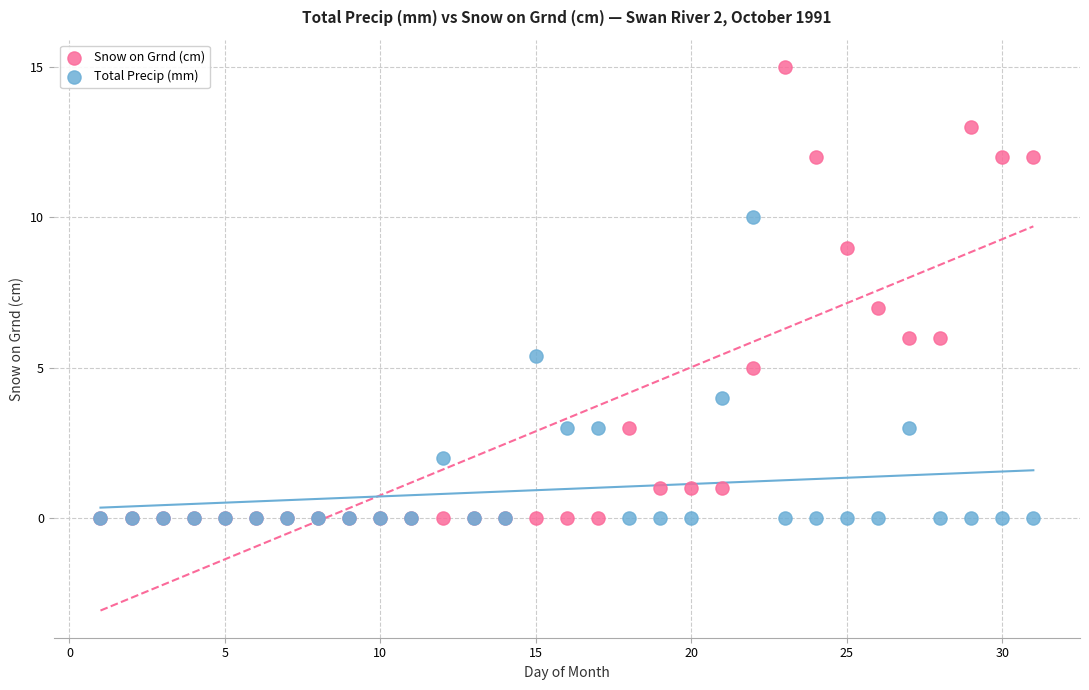

What are all the series names shown in the legend?

Snow on Grnd (cm), Total Precip (mm)